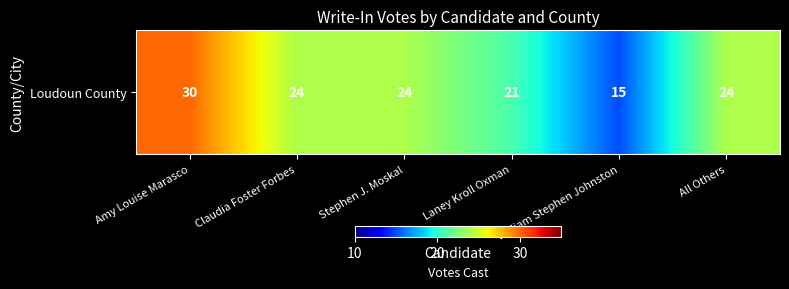

Reading left to right, extract all data points from this chart.

30	24	24	21	15	24